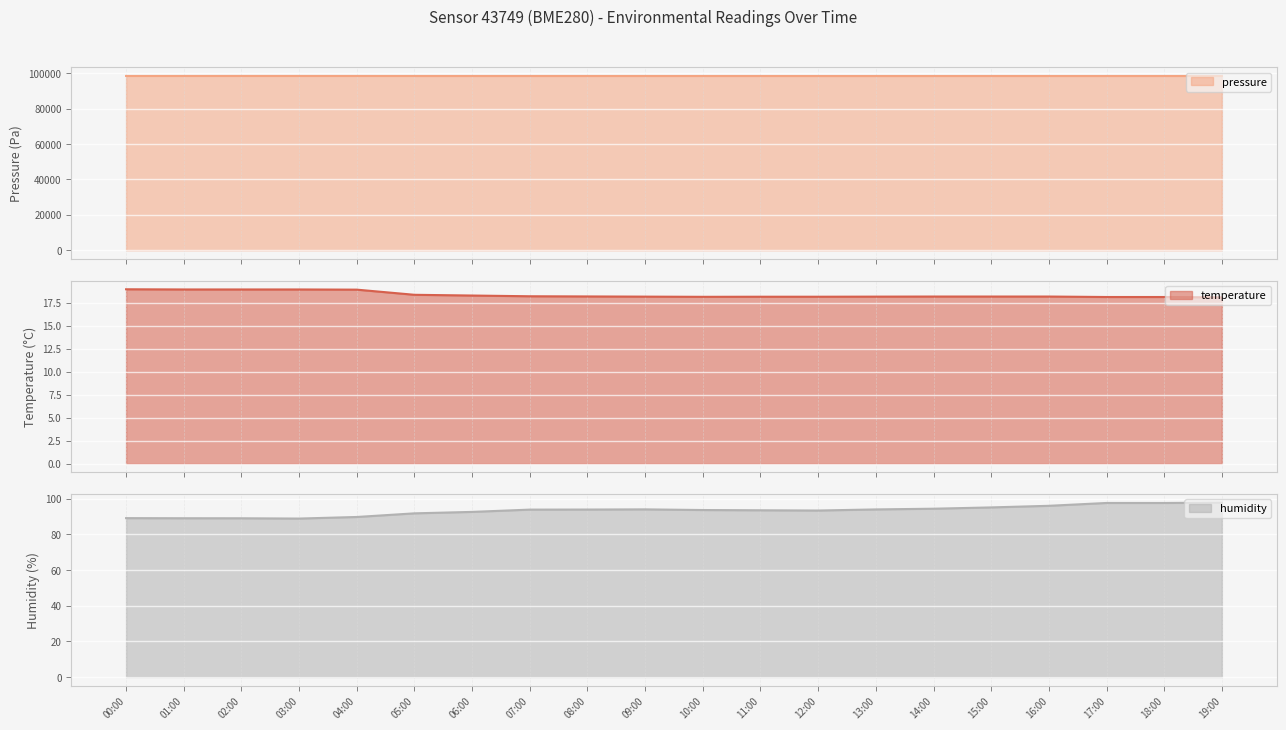

Where is humidity nearest to the value 93?

06:00